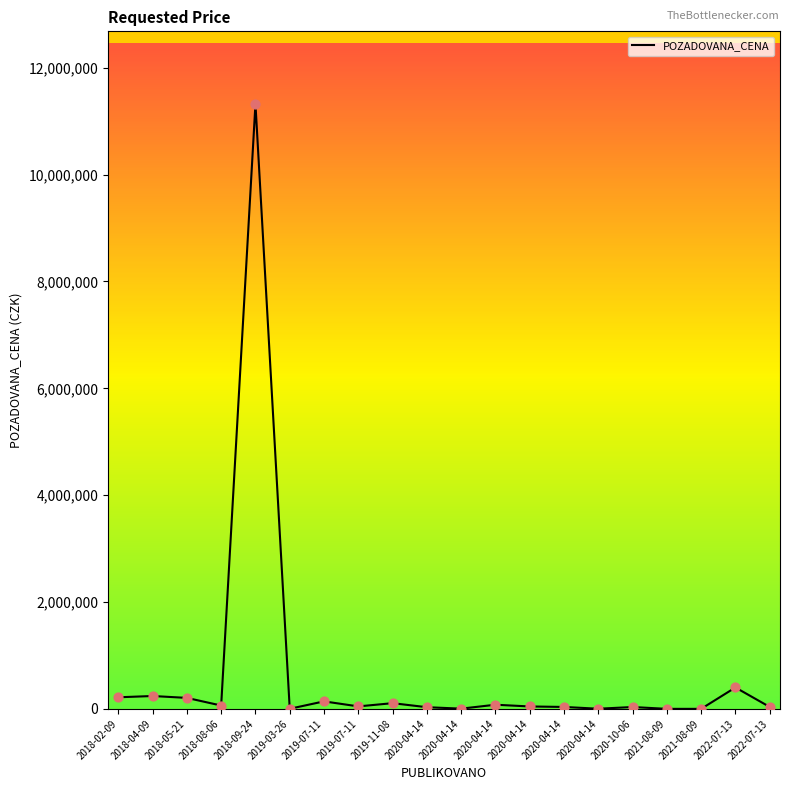

Between 2018-09-24 and 2019-07-11, which is larger?

2018-09-24